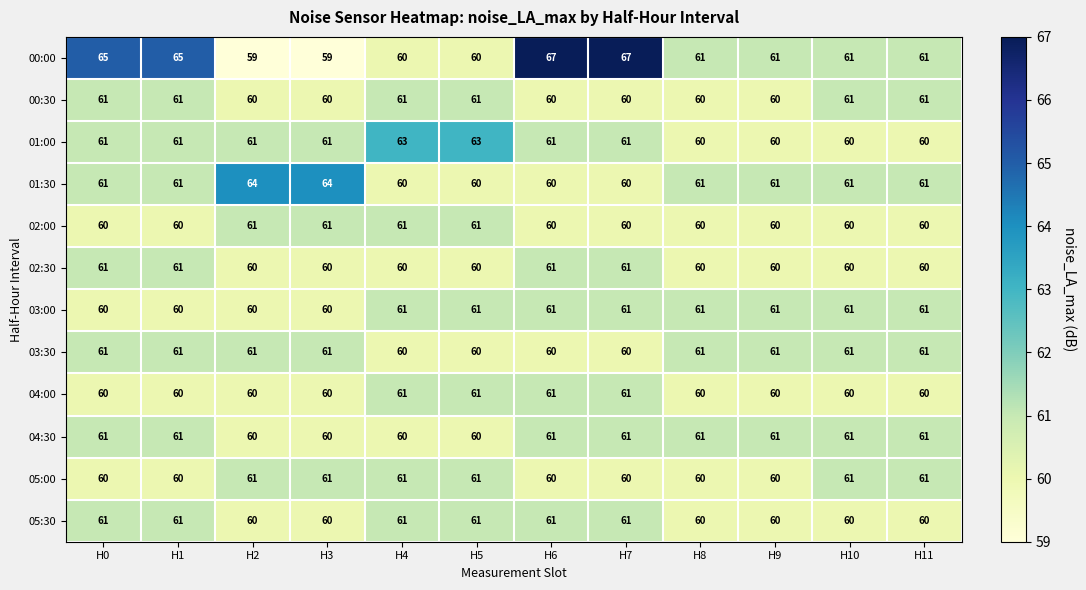

What is the smallest value displayed?

59